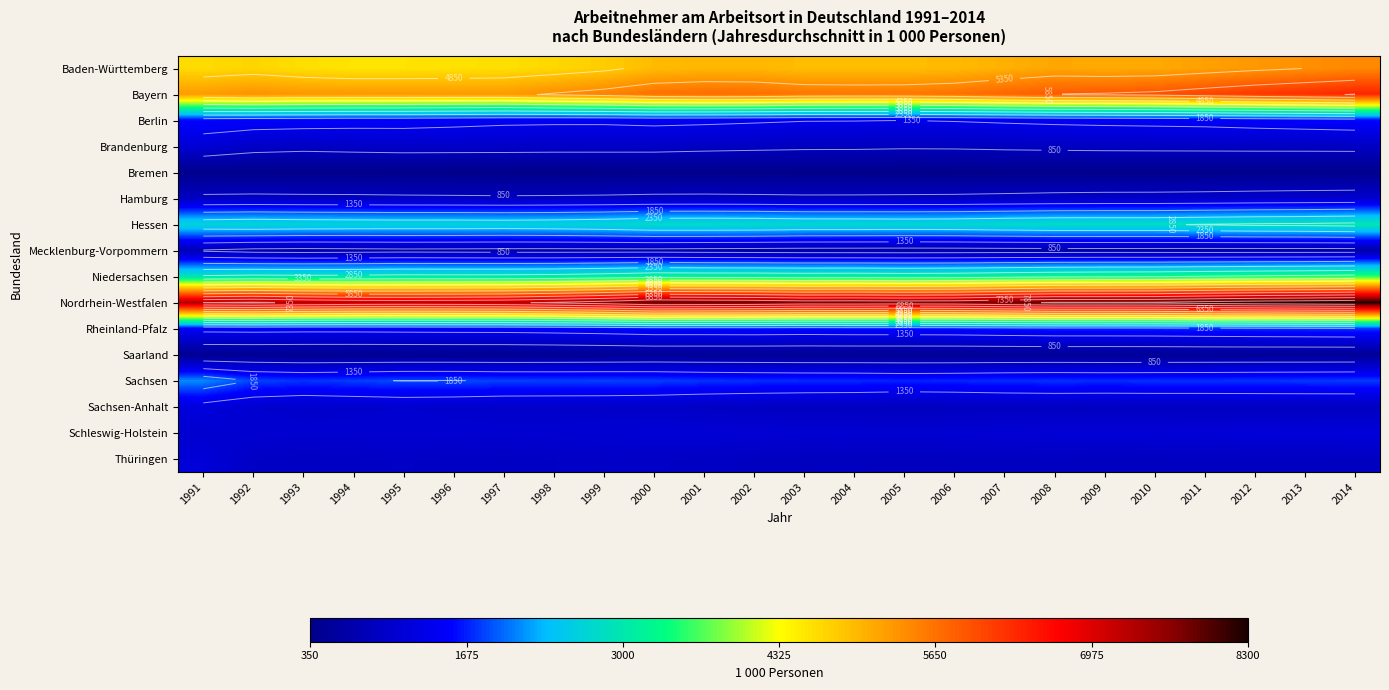

Is the value of Bremen at 1995 greater than the value of Niedersachsen at 2005?

No